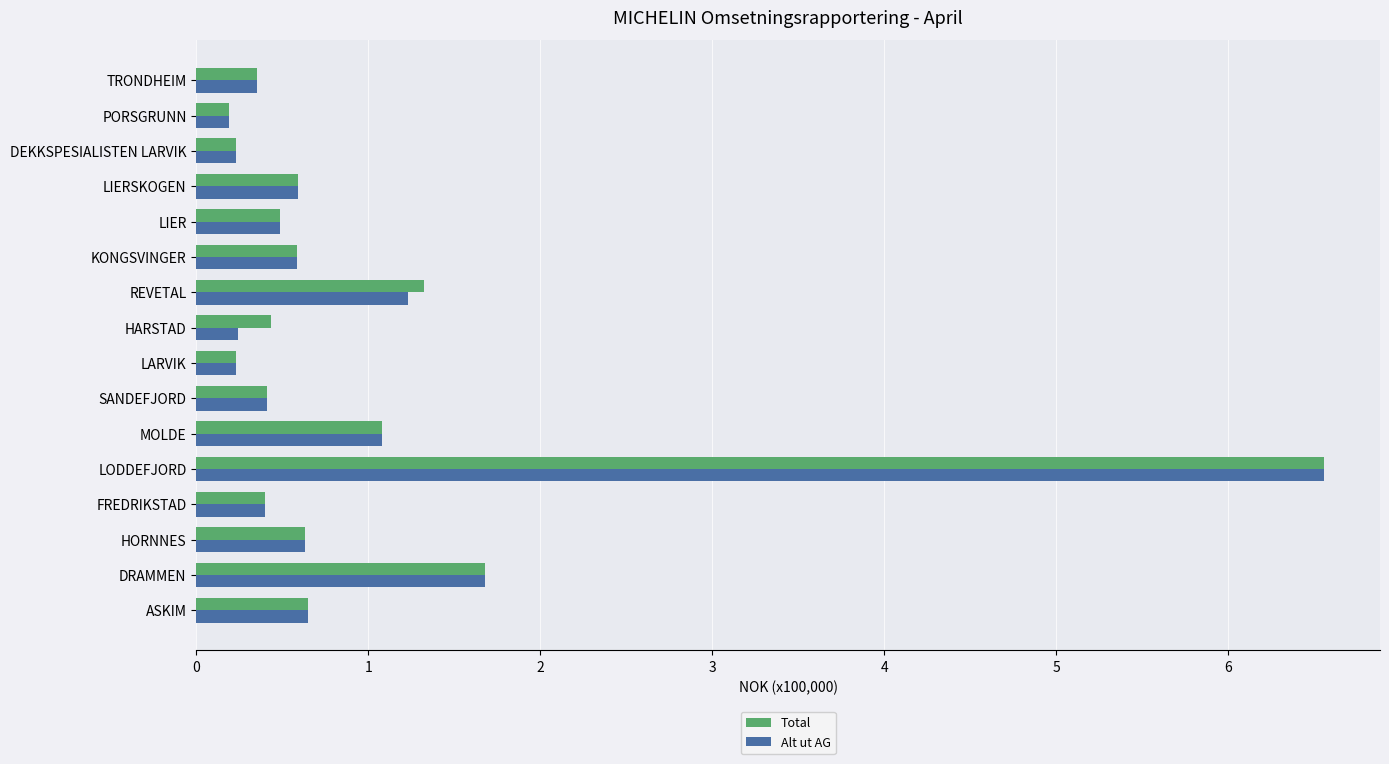

Is it true that Alt ut AG equals 0.2 at PORSGRUNN?

True